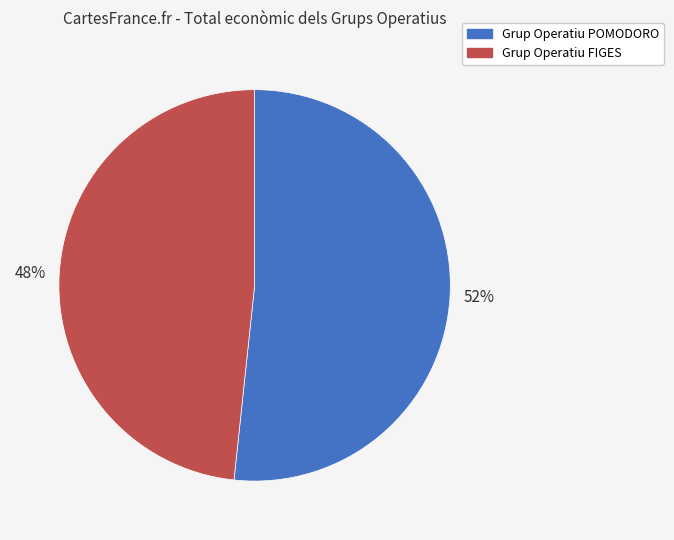

What is the smallest slice in the pie chart?

Grup Operatiu FIGES